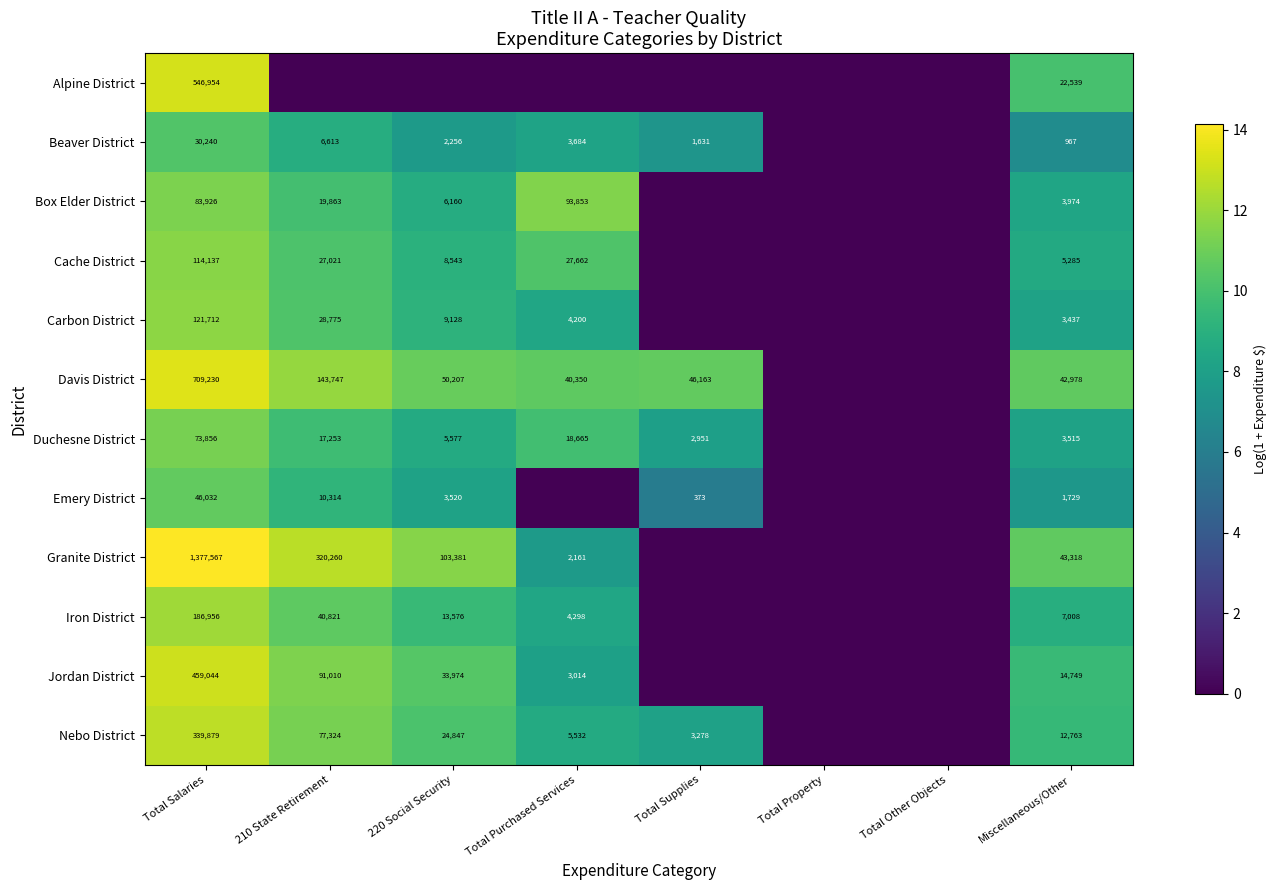

The value of Beaver District at Total Salaries is 7071. True or false?

False